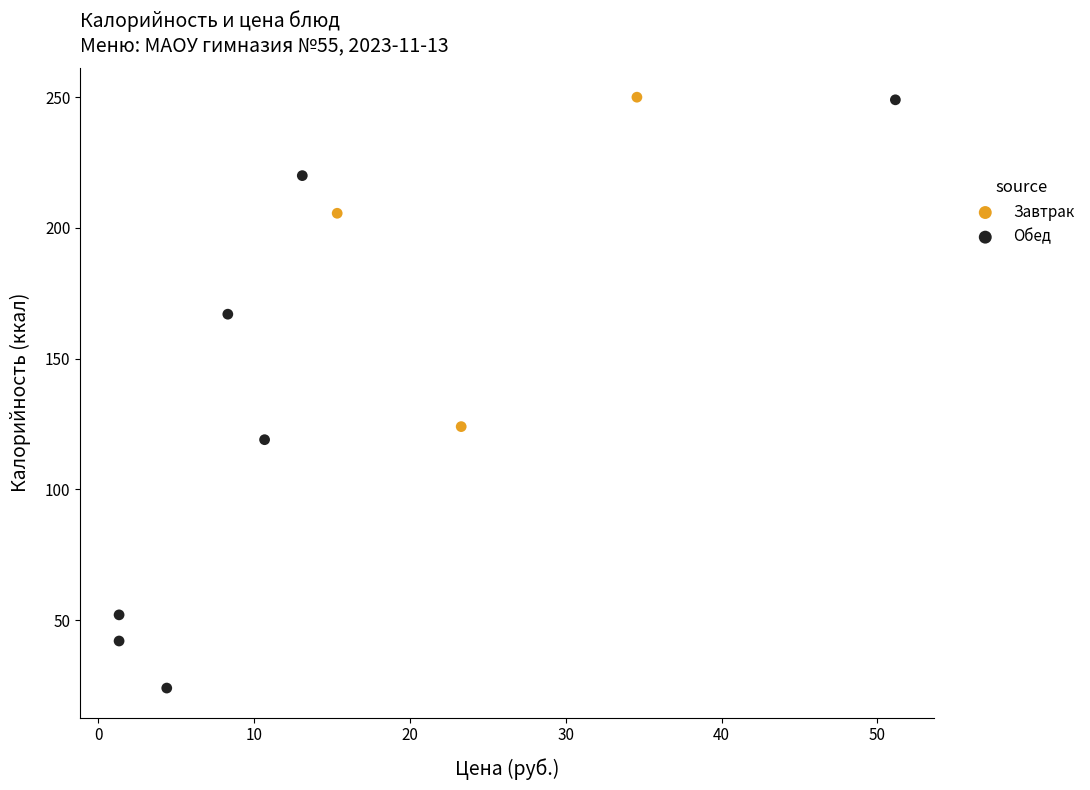

Which series reaches the minimum Y coordinate?

Обед